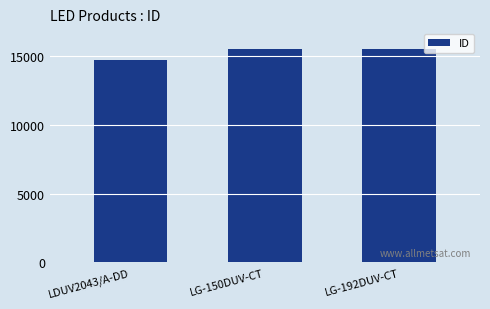

True or false: the data shows 25235 at LG-150DUV-CT.

False